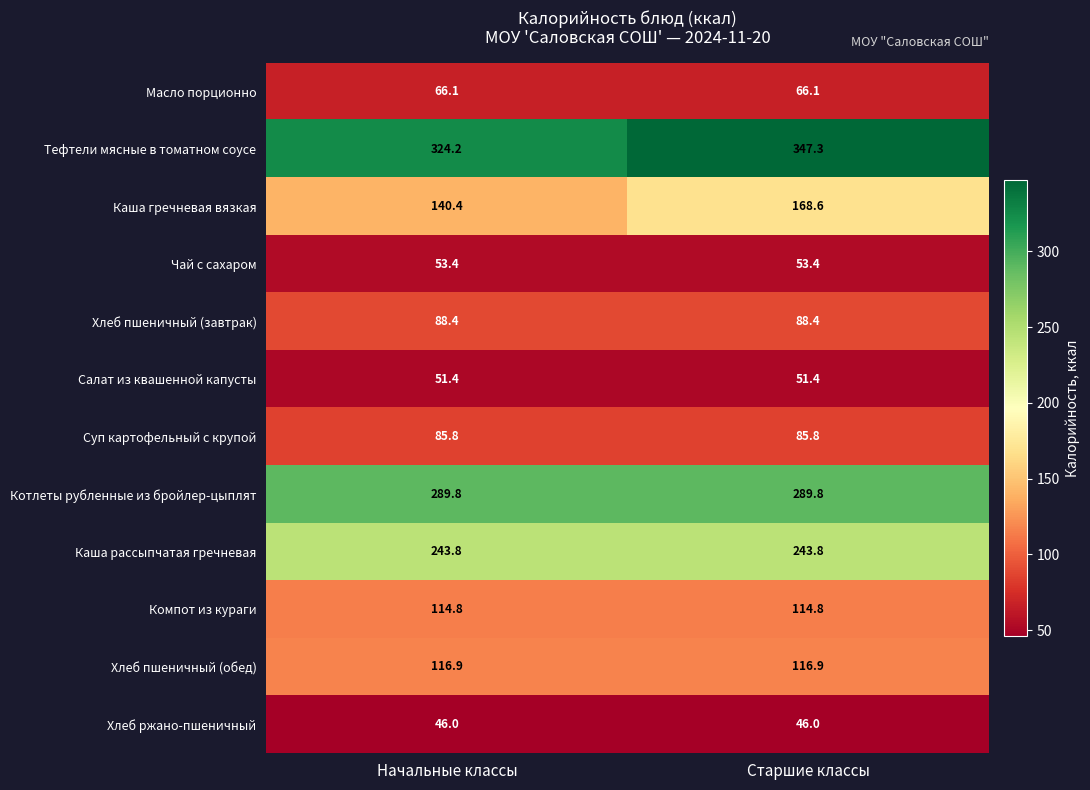

At Старшие классы, list the series in order from smallest to largest.

Хлеб ржано-пшеничный, Салат из квашенной капусты, Чай с сахаром, Масло порционно, Суп картофельный с крупой, Хлеб пшеничный (завтрак), Компот из кураги, Хлеб пшеничный (обед), Каша гречневая вязкая, Каша рассыпчатая гречневая, Котлеты рубленные из бройлер-цыплят, Тефтели мясные в томатном соусе